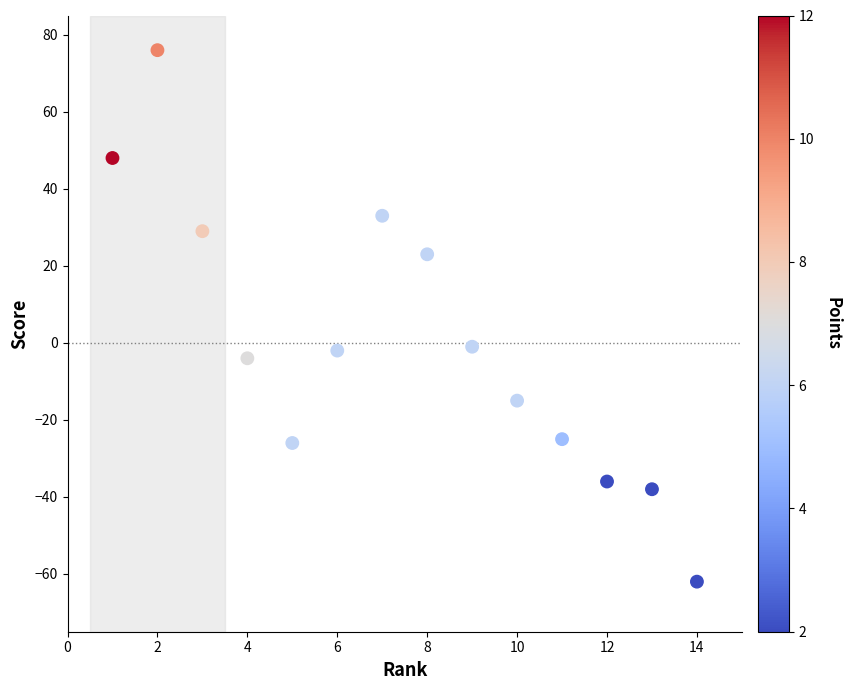

What is the range of X values (max minus min)?

13